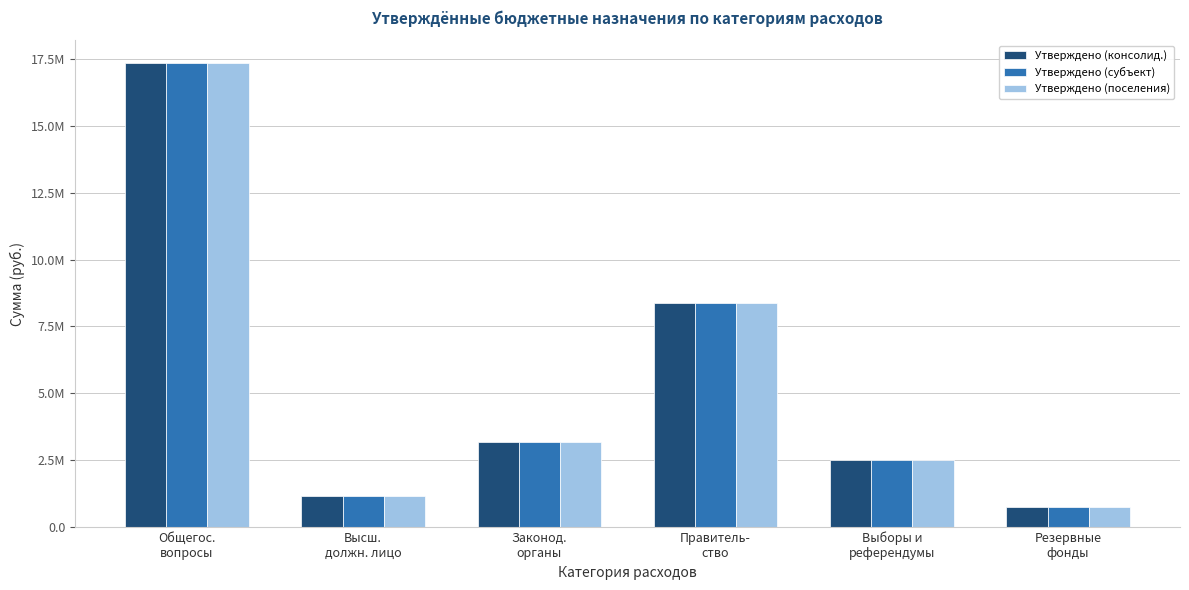

Which series has the largest range (max minus min)?

Утверждено (консолид.)